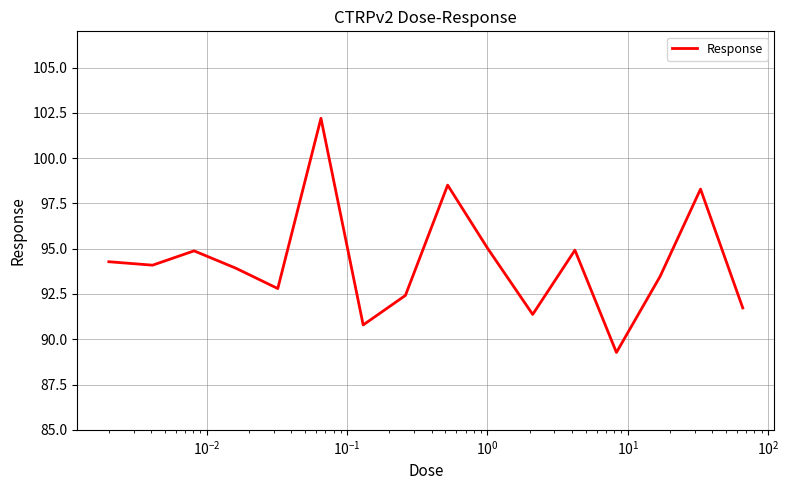

What is the smallest value displayed?

89.3